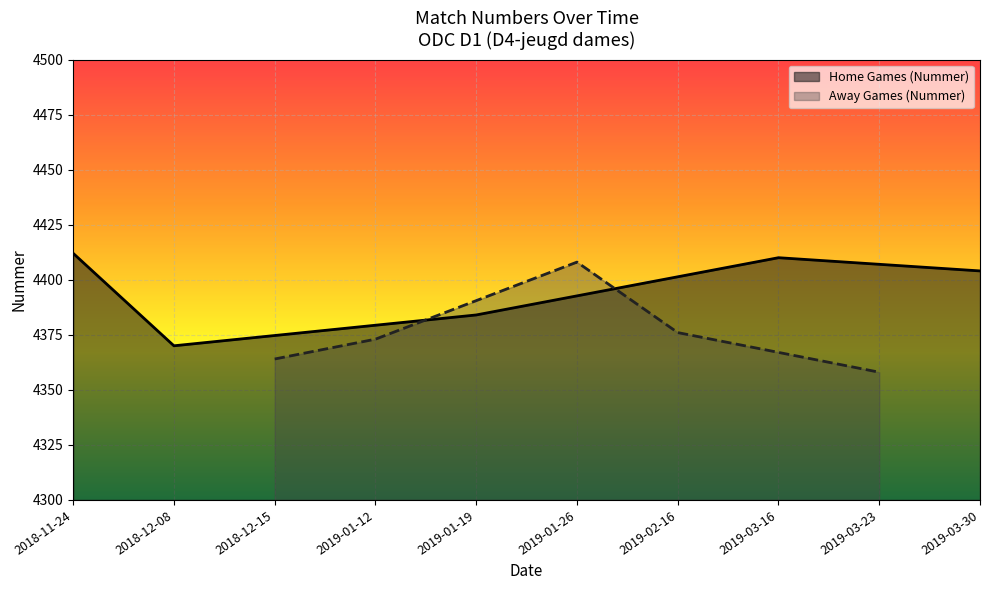

Is it true that Away Games (Nummer) equals 4376 at 2019-02-16?

True